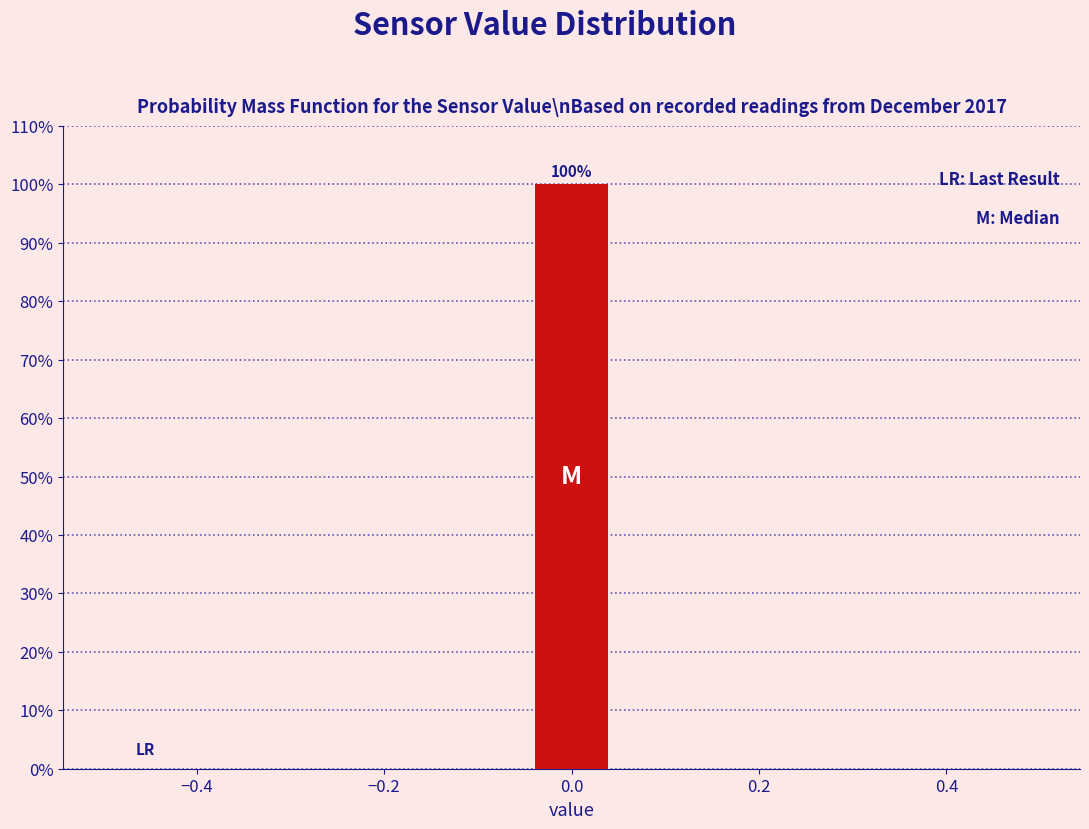

Which range on the x-axis has the tallest bar?

-0.04 to 0.04